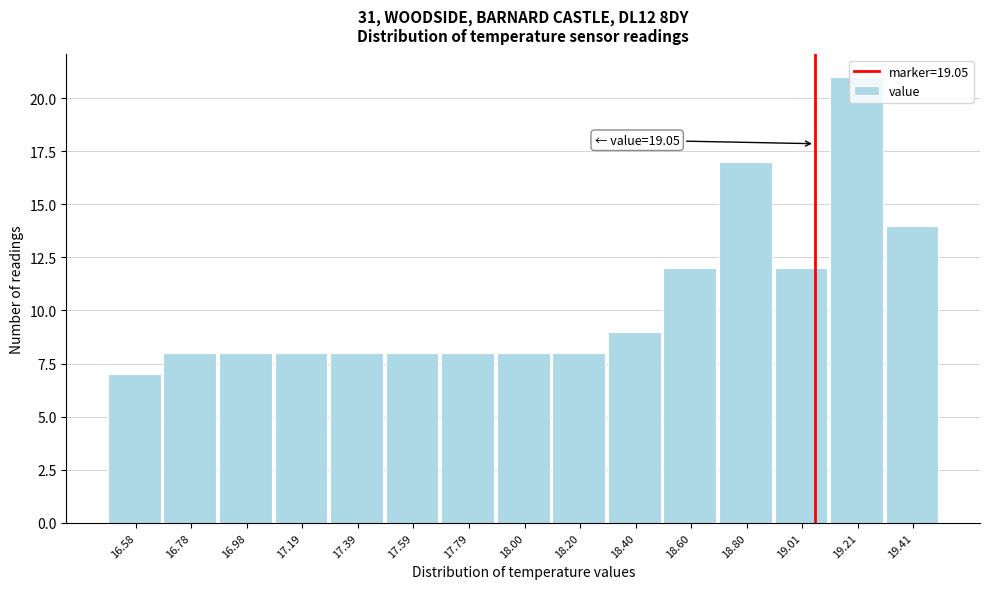

Which range on the x-axis has the tallest bar?

19.1 to 19.3